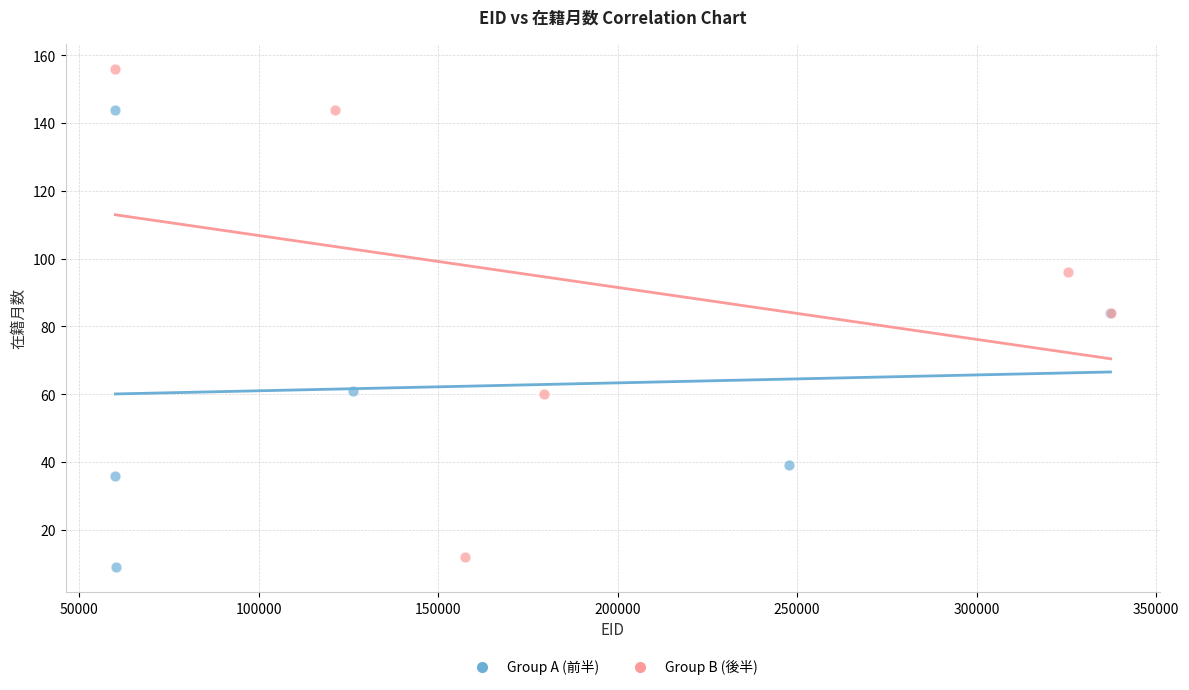

Which series contains the highest Y value?

Group B (後半)